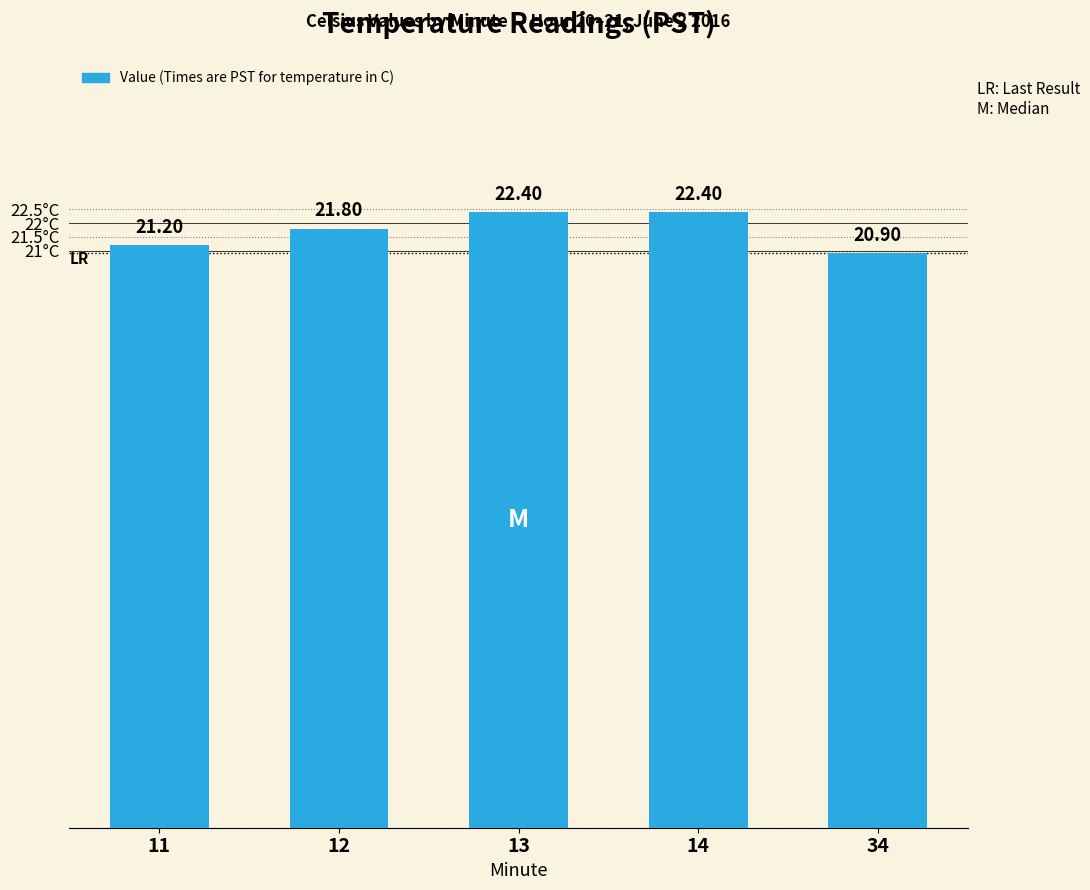

Which has a higher value, 11 or 34?

11